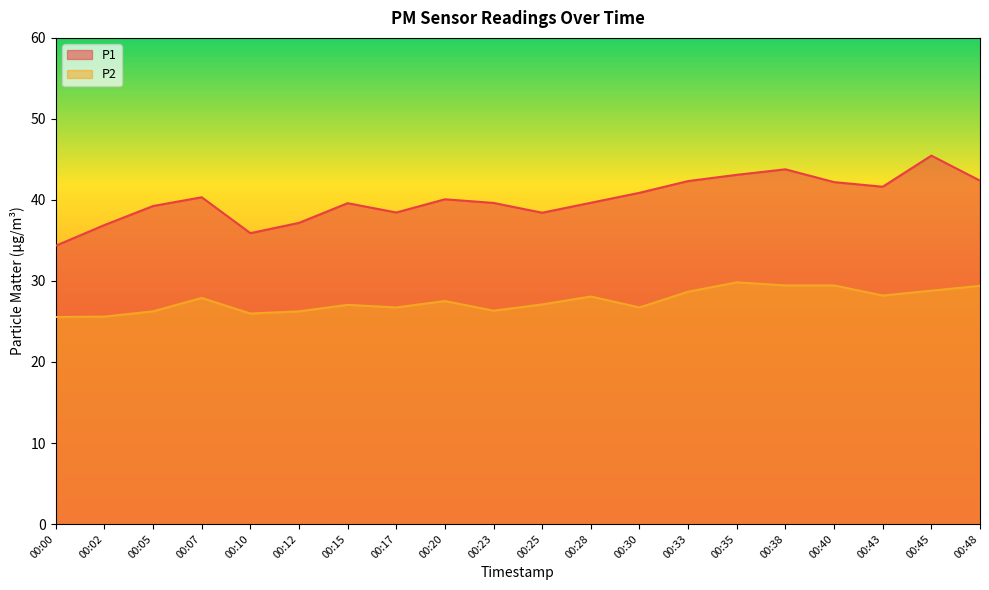

Which category has the lowest value across all series?

00:00